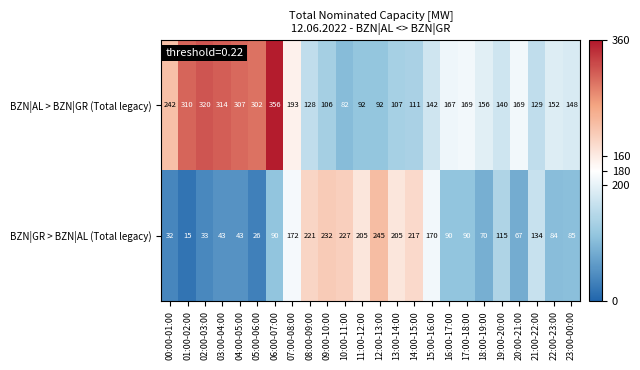

The BZN|GR > BZN|AL (Total legacy) series shows 73 at 07:00-08:00. True or false?

False